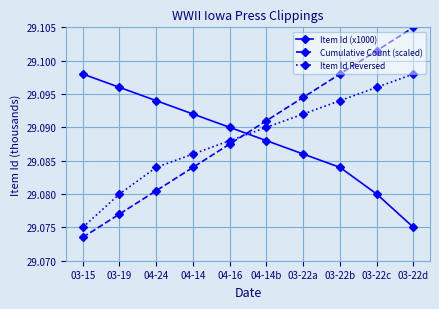

How many categories are shown in the chart?

10